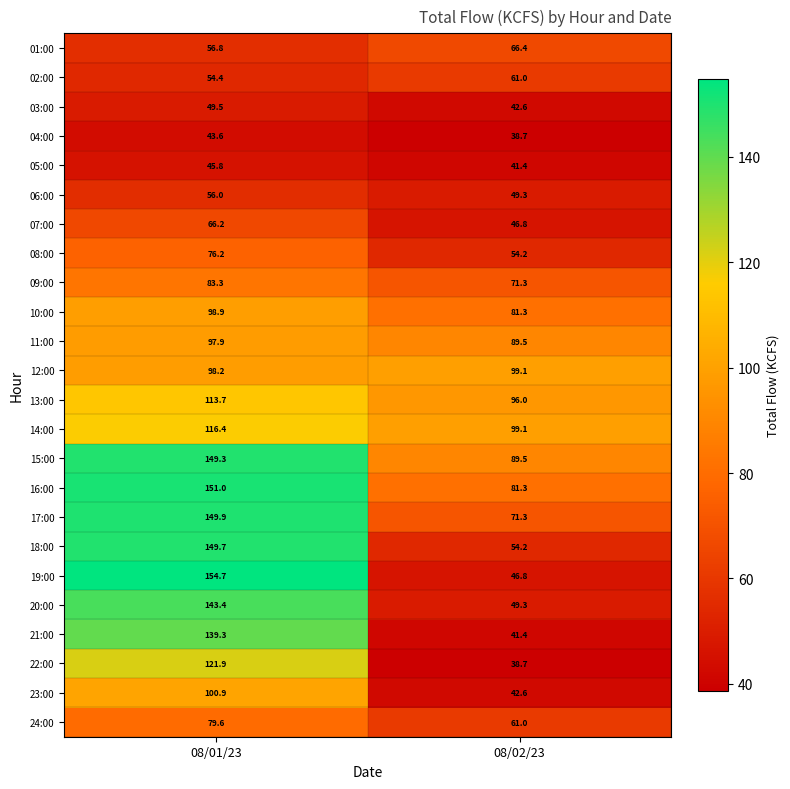

Where is 10:00 nearest to the value 90?

08/02/23